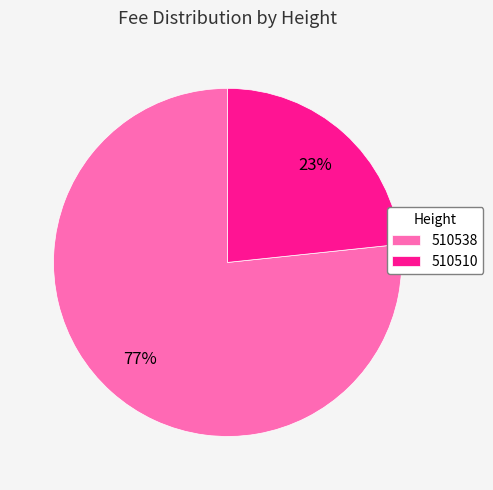

Is it true that 510510 is 34% of the pie?

False